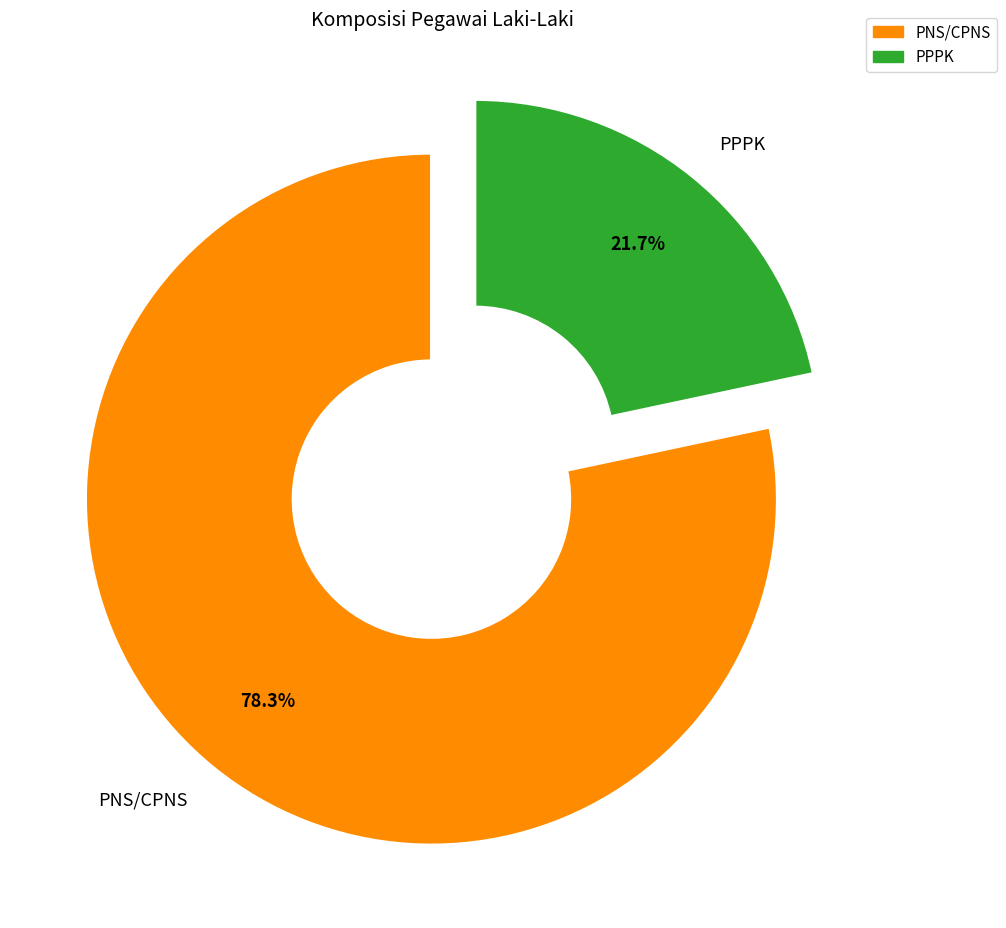

To the nearest percent, what portion does PPPK represent?

22%